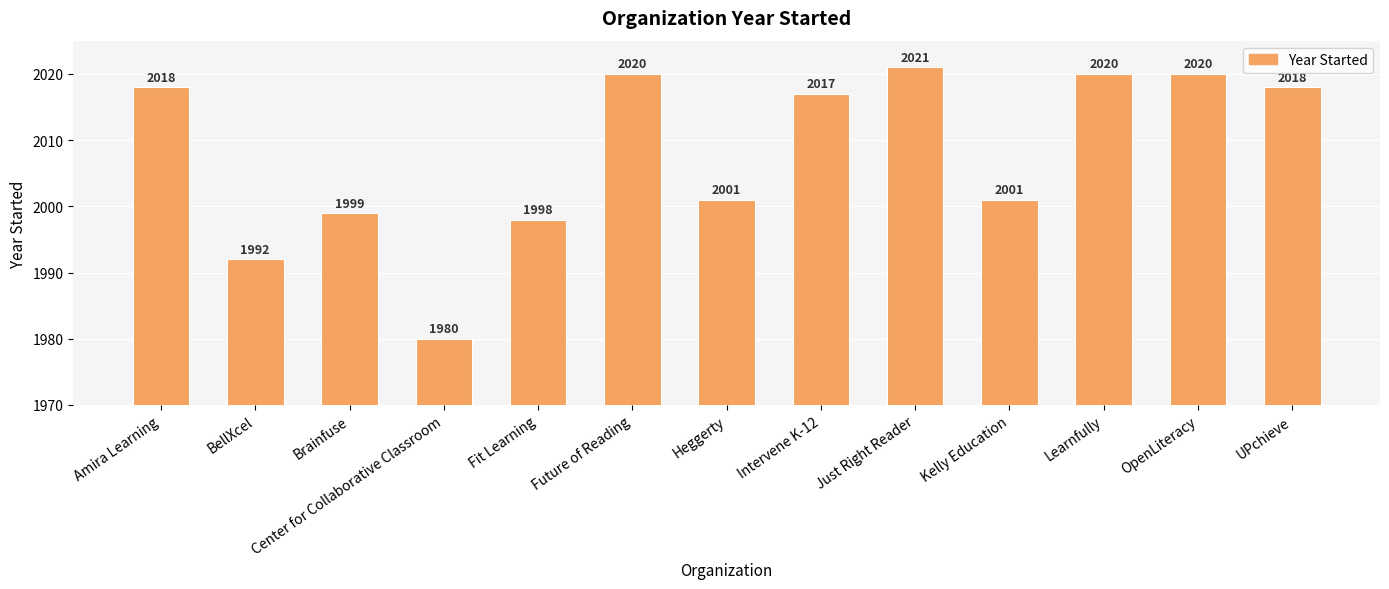

Is it true that the value at Learnfully is 3199?

False